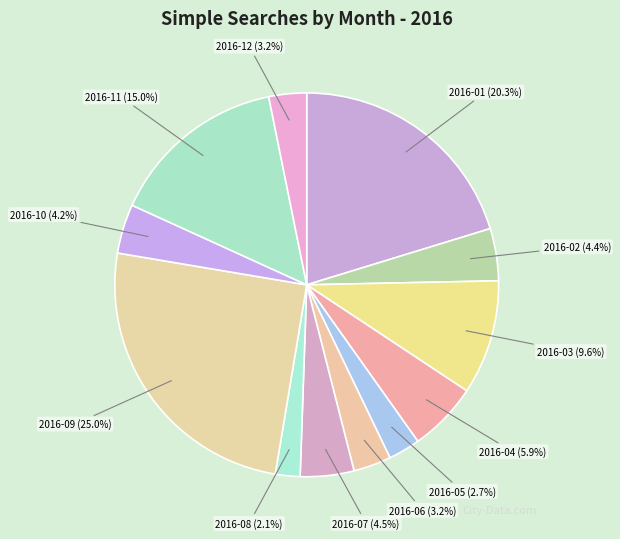

To the nearest percent, what is the difference between the largest and smallest slice percentages?

23%